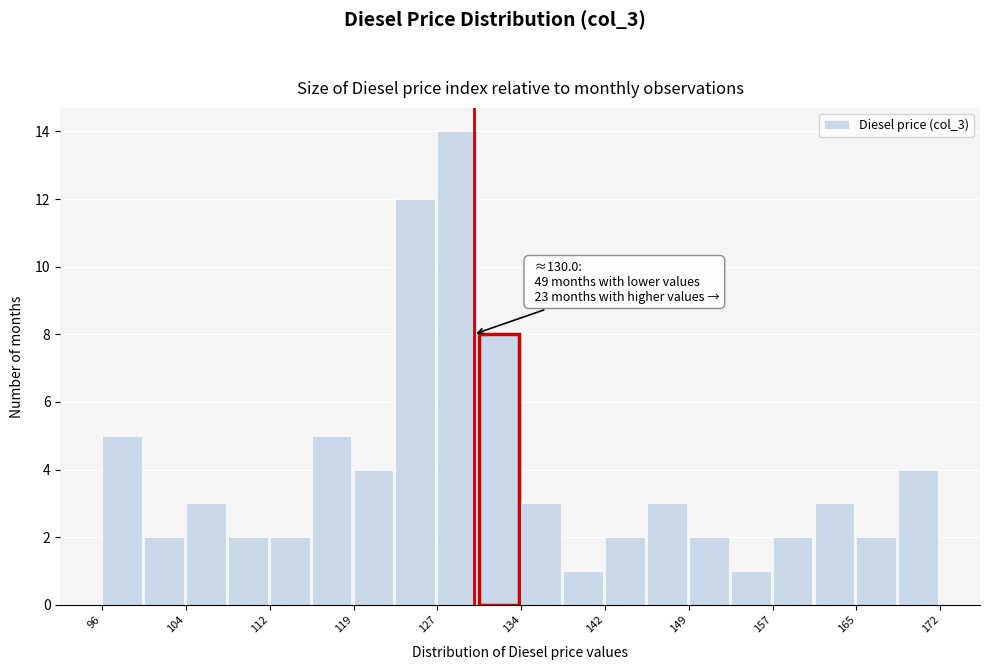

Read against the x-axis, roughly where is the centre of the tallest bar?

129